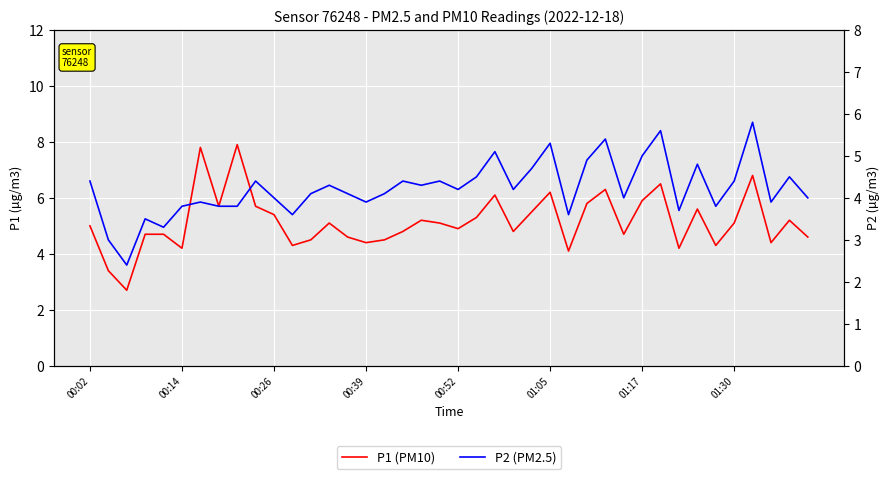

The value of P1 (PM10) at 22 is 10.1. True or false?

False